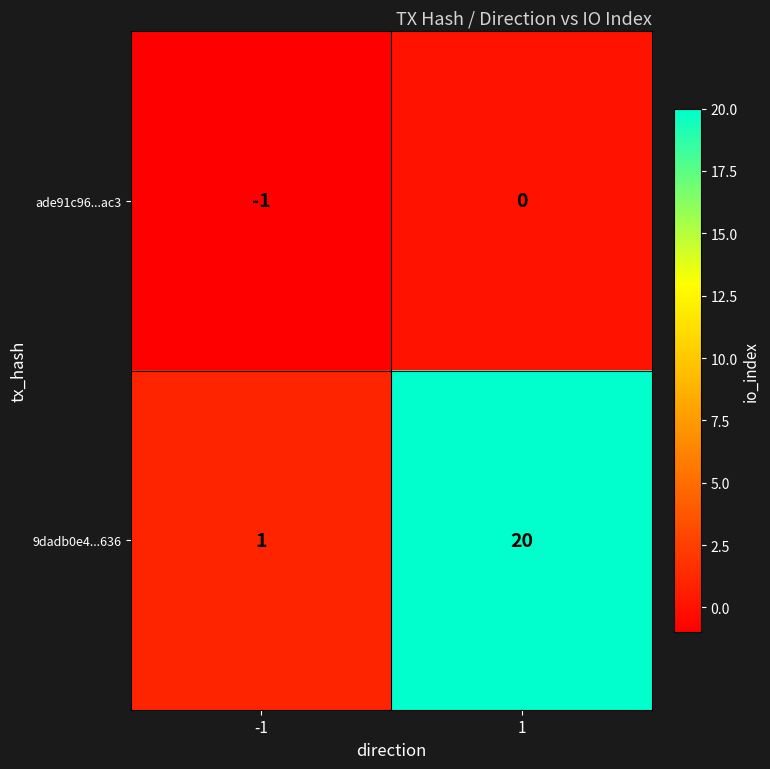

What is the maximum value for 9dadb0e4...636?

20